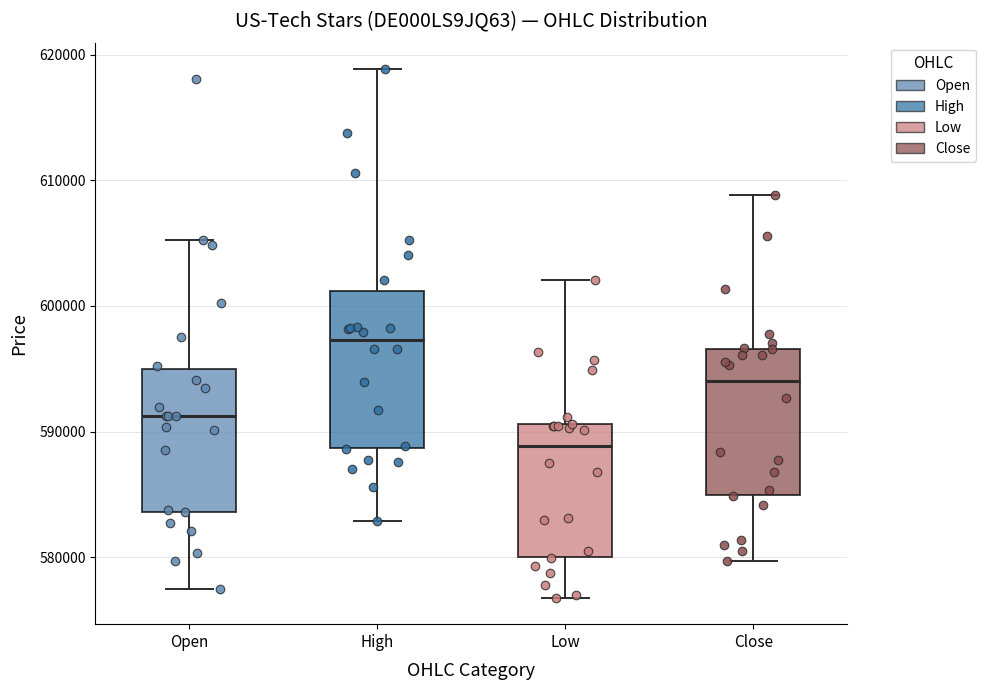

Reading left to right, transcribe this box plot: for each box, give where its median line is, the range the box spans, and where its two whiskers end, as read against the y-axis. The values are not printed on the chart, so give them approximately, as read against the axis.

Open: median 591000, box 584000 to 595000, whiskers 577000 to 605000
High: median 597000, box 589000 to 601000, whiskers 583000 to 619000
Low: median 589000, box 580000 to 591000, whiskers 577000 to 602000
Close: median 594000, box 585000 to 597000, whiskers 580000 to 609000